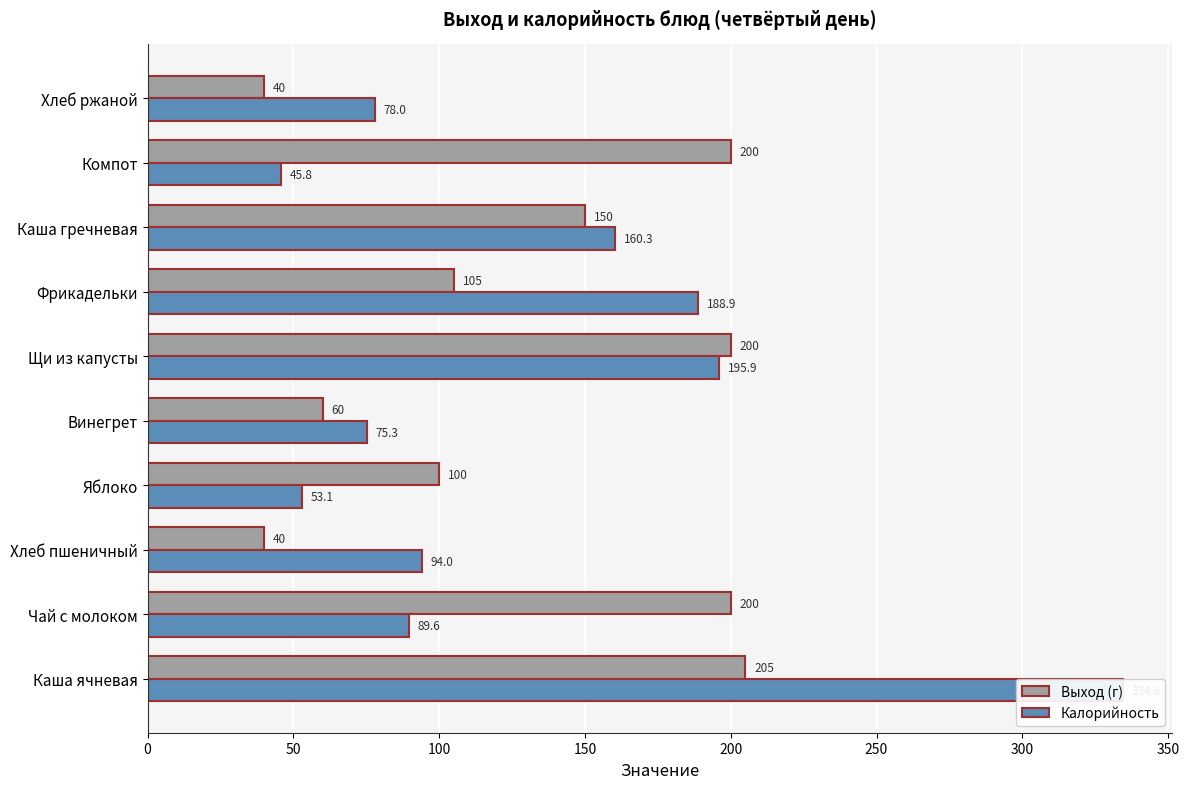

Reading left to right, what are all the values shown in this chart?

Выход (г): 205.0	200.0	40.0	100.0	60.0	200.0	105.0	150.0	200.0	40.0
Калорийность: 334.6	89.6	94.0	53.1	75.3	195.9	188.9	160.3	45.8	78.0